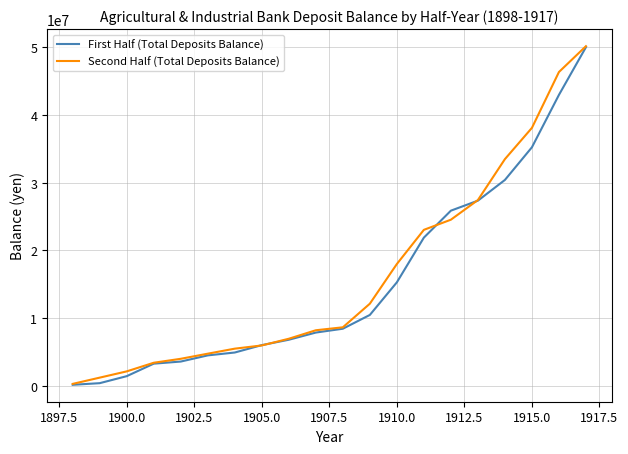

What are all the series names shown in the legend?

First Half (Total Deposits Balance), Second Half (Total Deposits Balance)